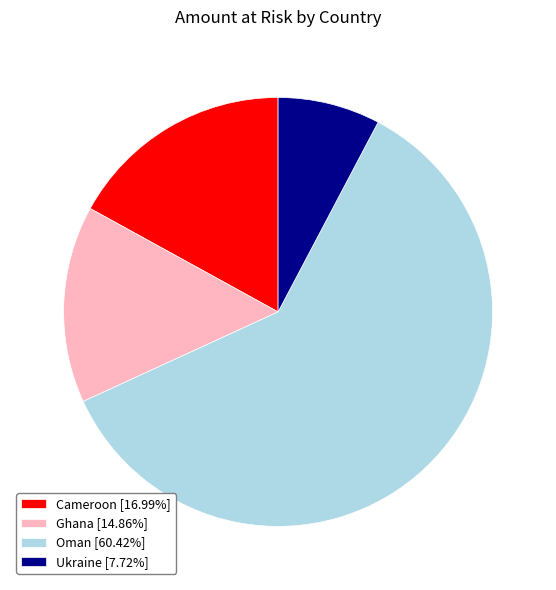

Is Cameroon [16.99%] the majority of the pie?

No